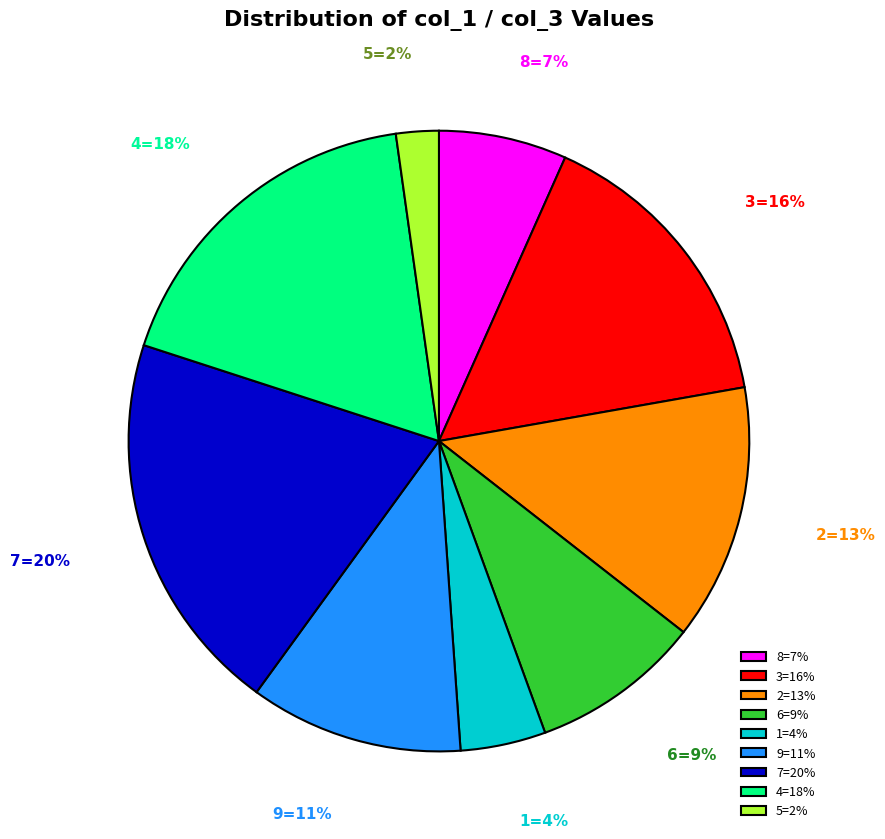

Rank the categories by value from highest to lowest.

7=20%, 4=18%, 3=16%, 2=13%, 9=11%, 6=9%, 8=7%, 1=4%, 5=2%